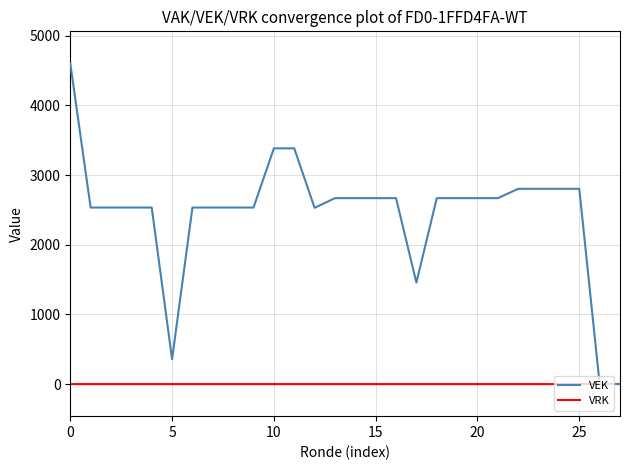

List the series in order of their overall mean, highest first.

VEK, VRK